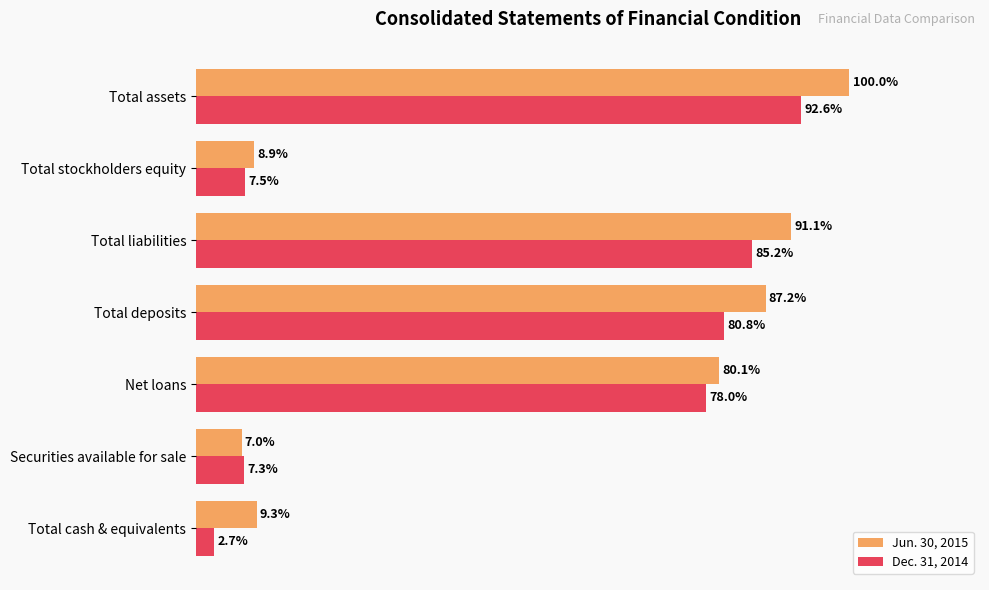

Which series has the largest range (max minus min)?

Jun. 30, 2015